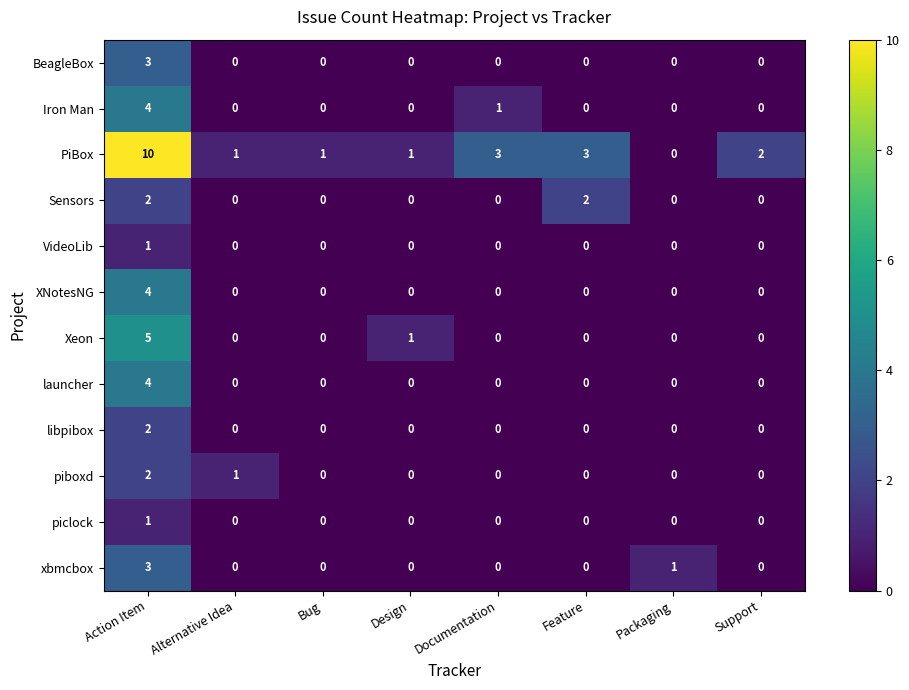

Count the piboxd values in the range 0 to 1.

7